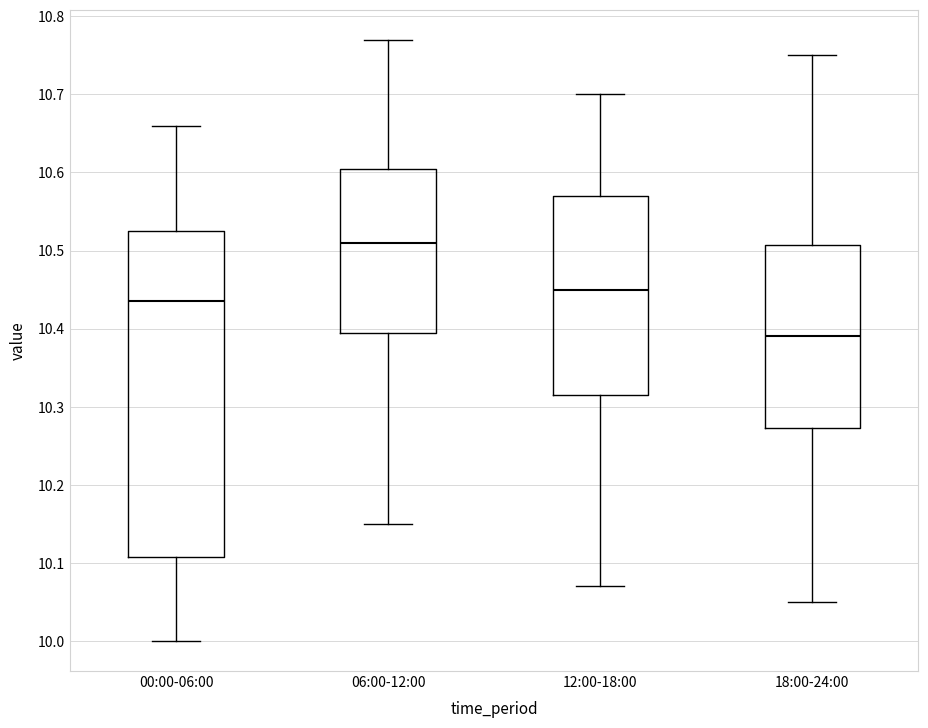

Where is the lower edge of the box for 12:00-18:00 on the y-axis? The values are not printed on the chart, so give them approximately, as read against the axis.

10.32